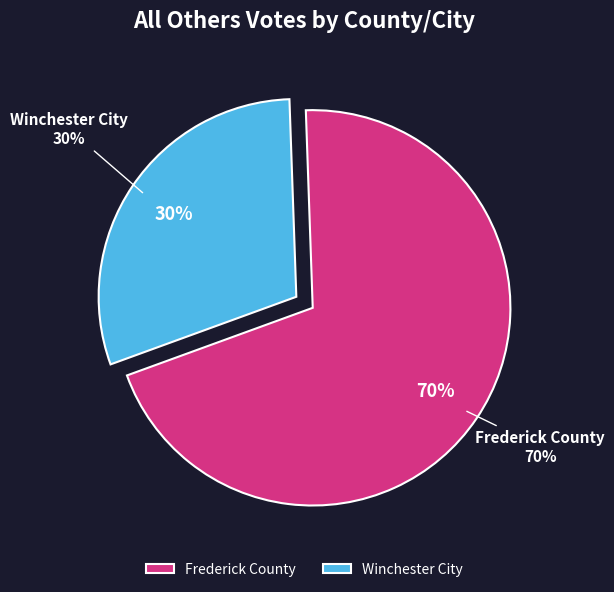

To the nearest percent, what percentage of the pie is Winchester City?

30%